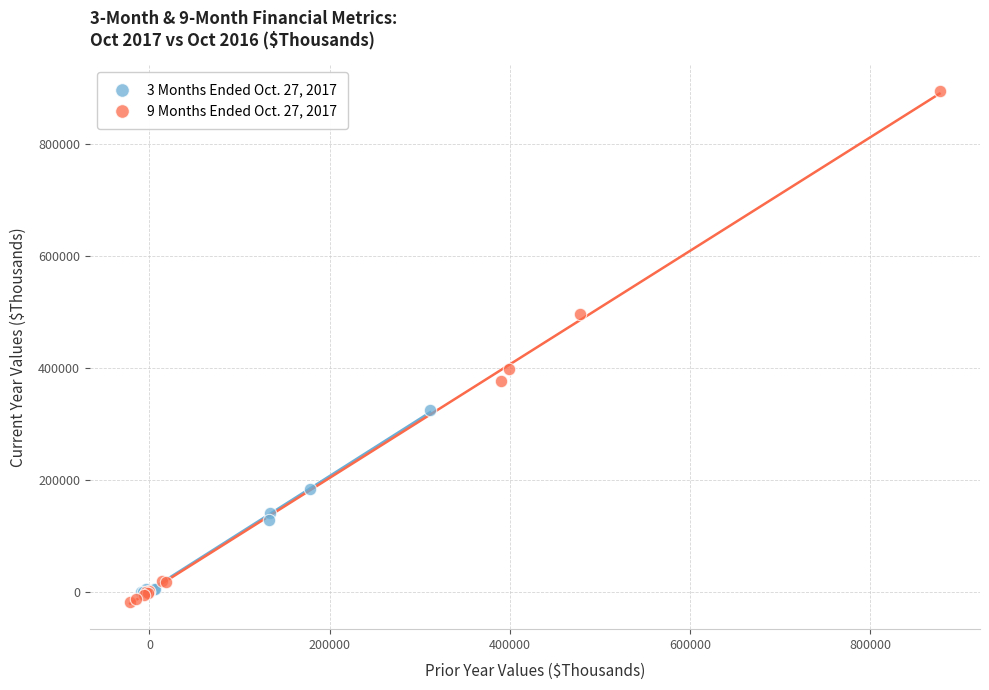

Which series has the largest Y range (max minus min)?

9 Months Ended Oct. 27, 2017